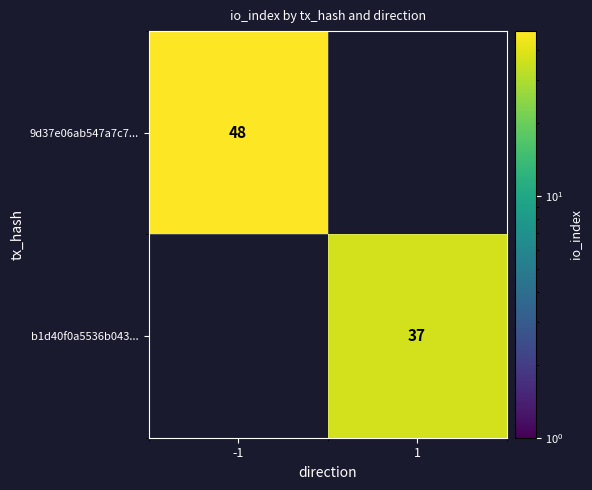

True or false: b1d40f0a5536b043... has a value of 37 at 1.

True